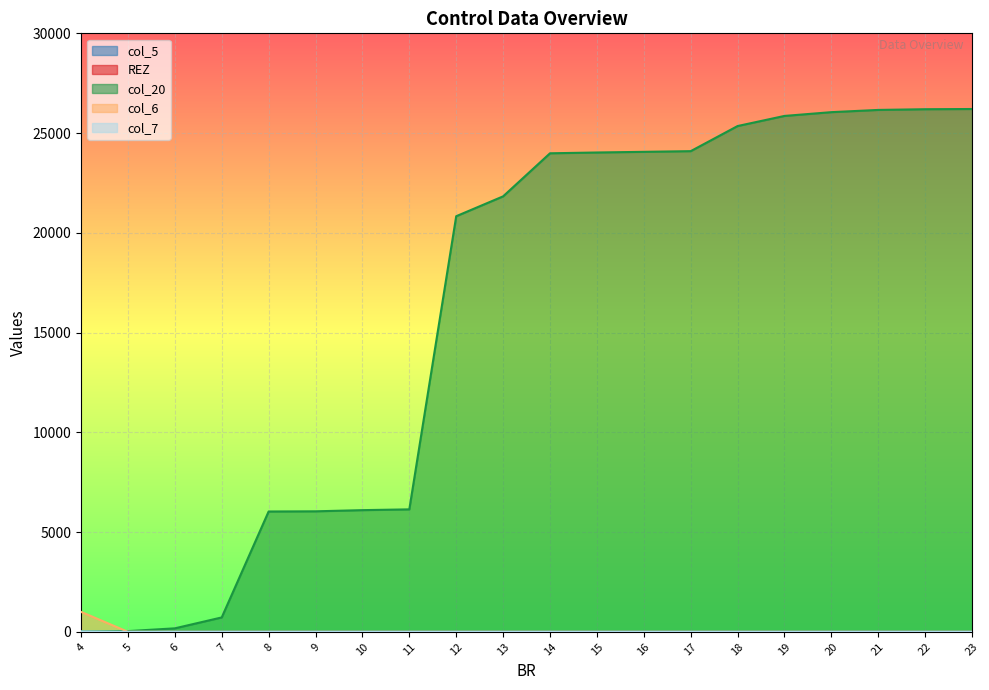

Where is col_6 nearest to the value 500?

4